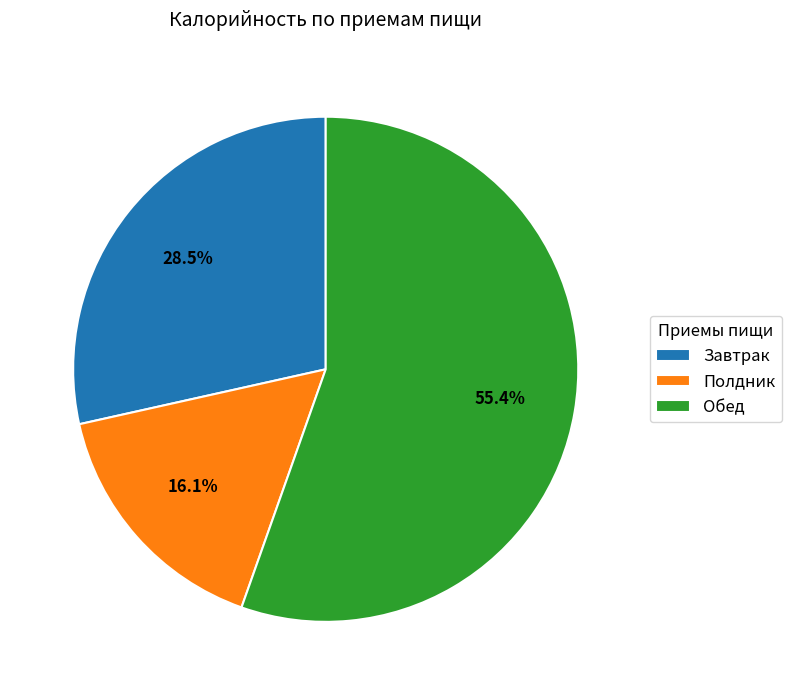

Which has a higher value, Полдник or Завтрак?

Завтрак